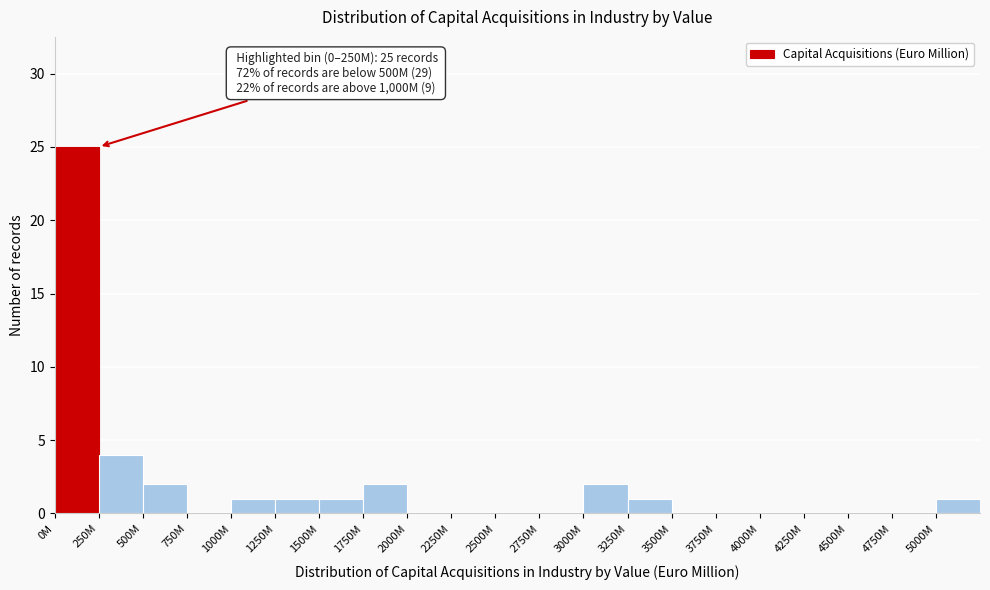

Reading left to right, extract all data points from this chart.

0M=25	250M=4	500M=2	750M=0	1000M=1	1250M=1	1500M=1	1750M=2	2000M=0	2250M=0	2500M=0	2750M=0	3000M=2	3250M=1	3500M=0	3750M=0	4000M=0	4250M=0	4500M=0	4750M=0	5000M=1